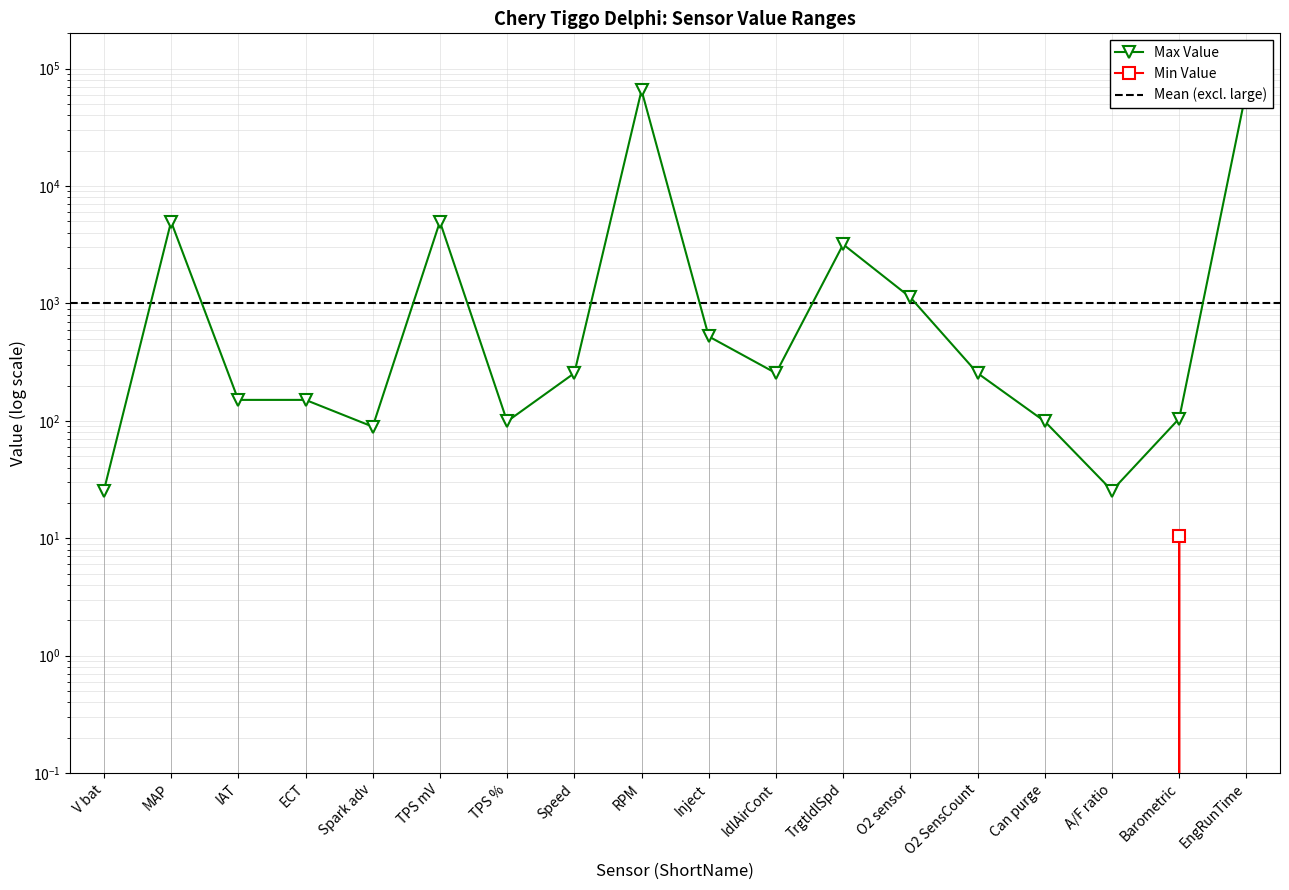

How many series are shown in this chart?

2